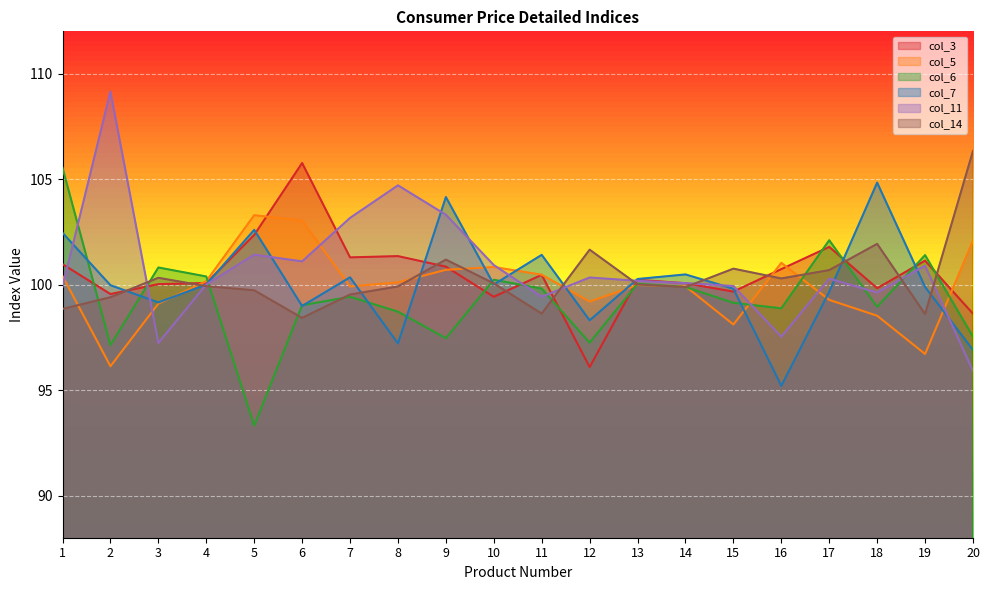

Where does the col_3 series first go above 100?

1